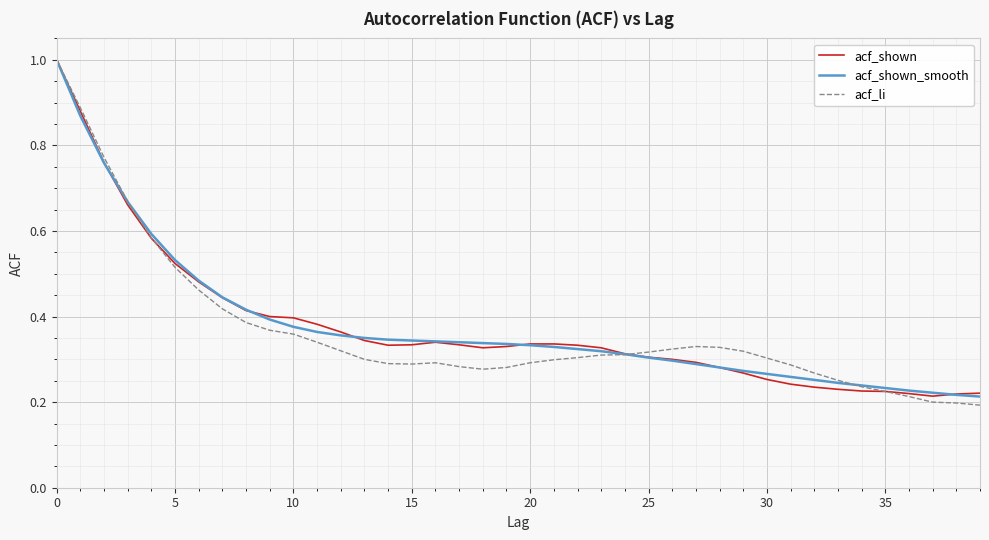

In acf_li, how many points are higher than both neighbors (excluding endpoints)?

2